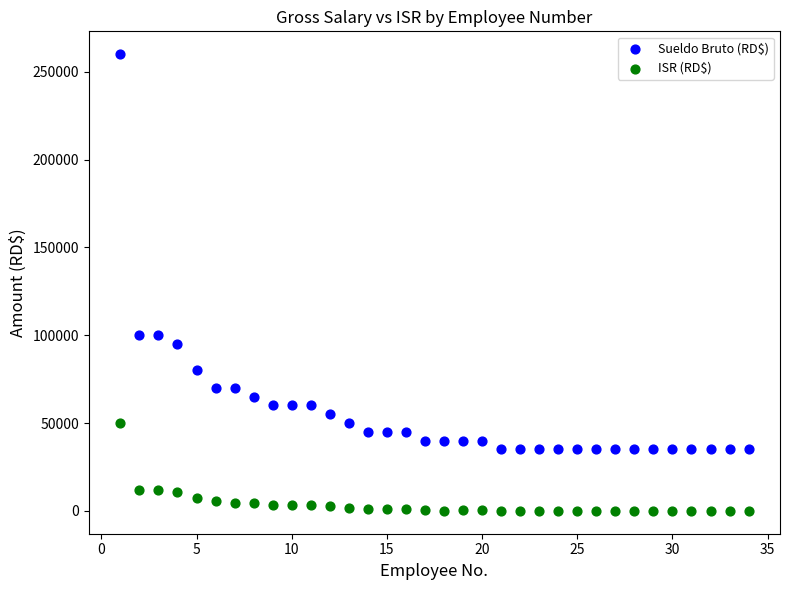

Across all data points, what is the range of X values (max minus min)?

33.0